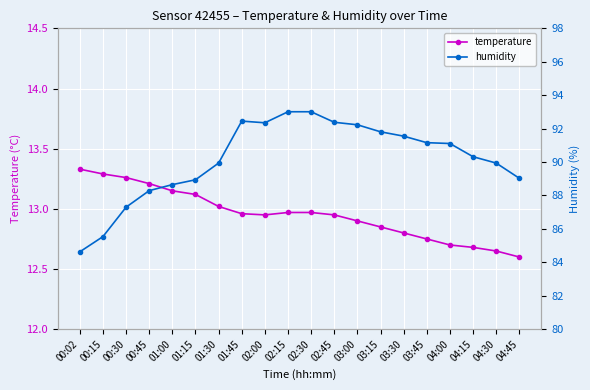

What position from the left is 00:02?

1